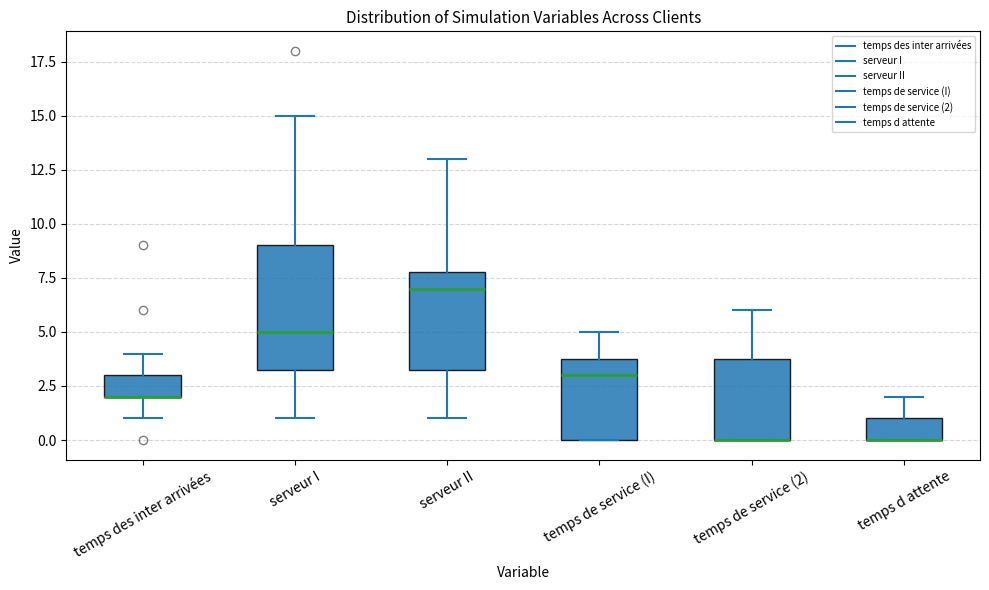

Reading left to right, read every box against the y-axis: the position of its median line, the range the box covers, and the ends of its whiskers. The values are not printed on the chart, so give them approximately, as read against the axis.

temps des inter arrivées: median 2.0 (drawn on the box's lower edge), box 2.0 to 3.0, whiskers 1.0 to 4.0
serveur I: median 5.0, box 3.5 to 9.0, whiskers 1.0 to 15.0
serveur II: median 7.0, box 3.5 to 8.0, whiskers 1.0 to 13.0
temps de service (I): median 3.0, box 0.0 to 4.0, whiskers 0.0 to 5.0
temps de service (2): median 0.0 (drawn on the box's lower edge), box 0.0 to 4.0, whiskers 0.0 to 6.0
temps d attente: median 0.0 (drawn on the box's lower edge), box 0.0 to 1.0, whiskers 0.0 to 2.0